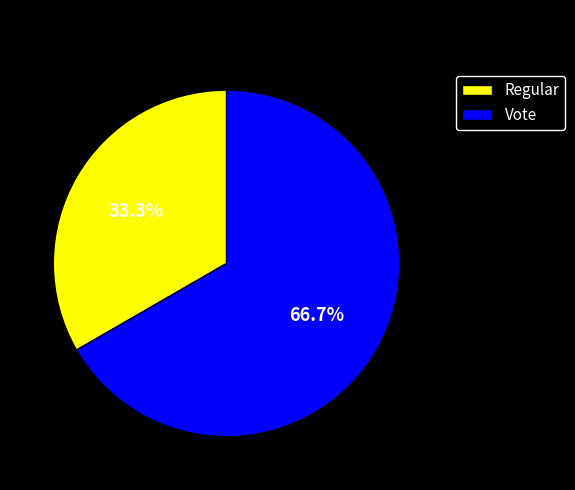

Is the sum of Regular and Vote greater than half?

Yes